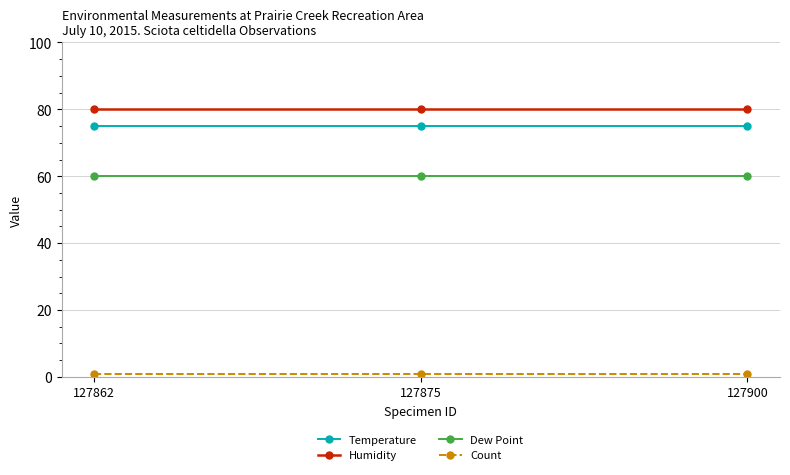

Which series has the largest total across all categories?

Humidity